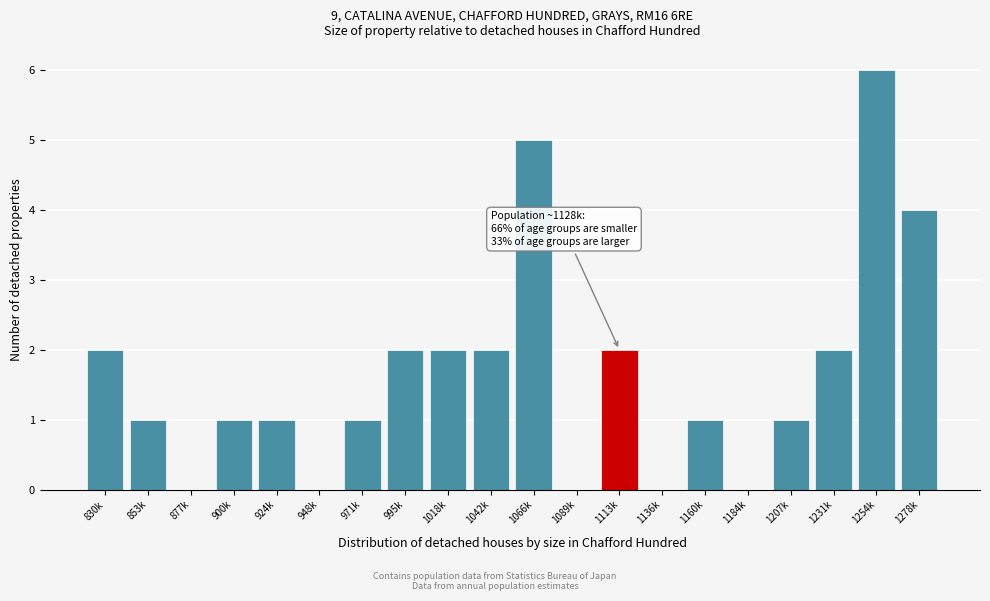

Reading left to right, list all the values displayed in this chart.

830k=2	853k=1	877k=0	900k=1	924k=1	948k=0	971k=1	995k=2	1018k=2	1042k=2	1066k=5	1089k=0	1113k=2	1136k=0	1160k=1	1184k=0	1207k=1	1231k=2	1254k=6	1278k=4